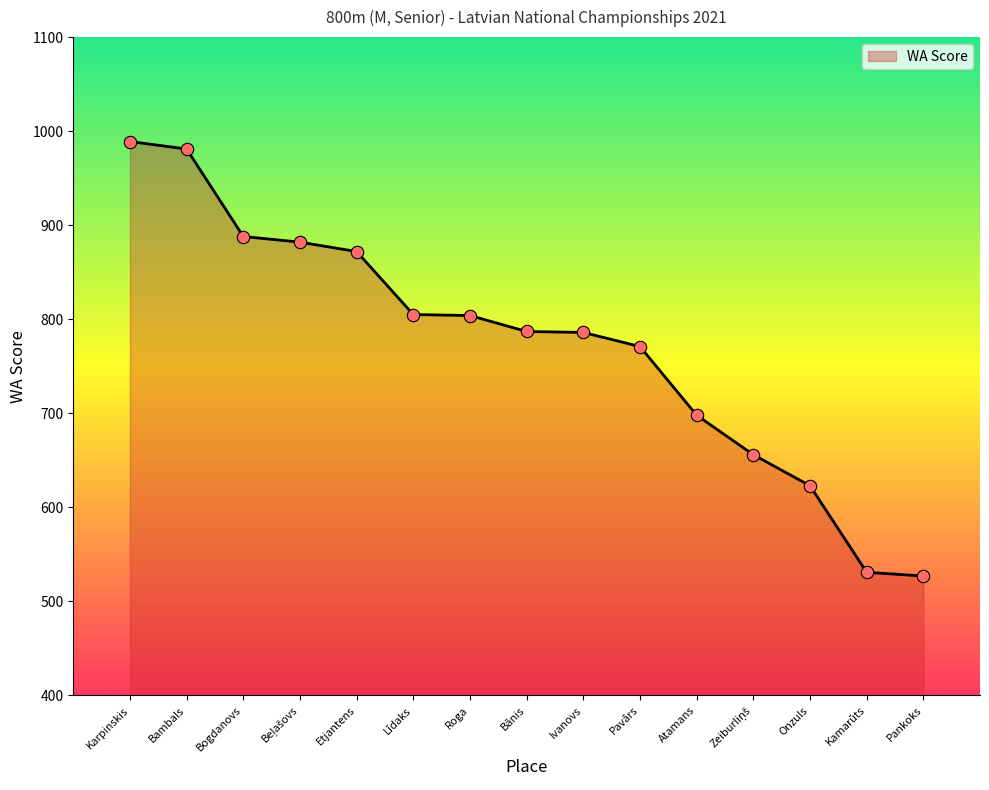

Approximately how many times larger is the value at Kamarūts compared to Atamans?

0.8